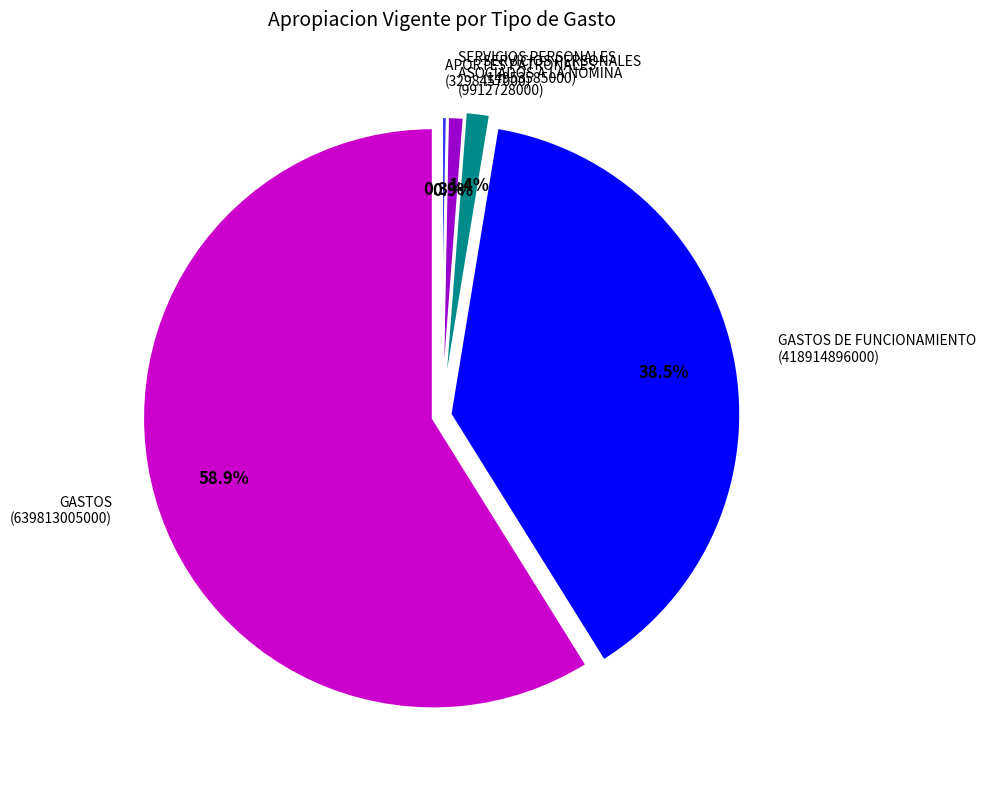

Which category has the smallest portion of the pie?

APORTES PATRONALES
(3298457000)